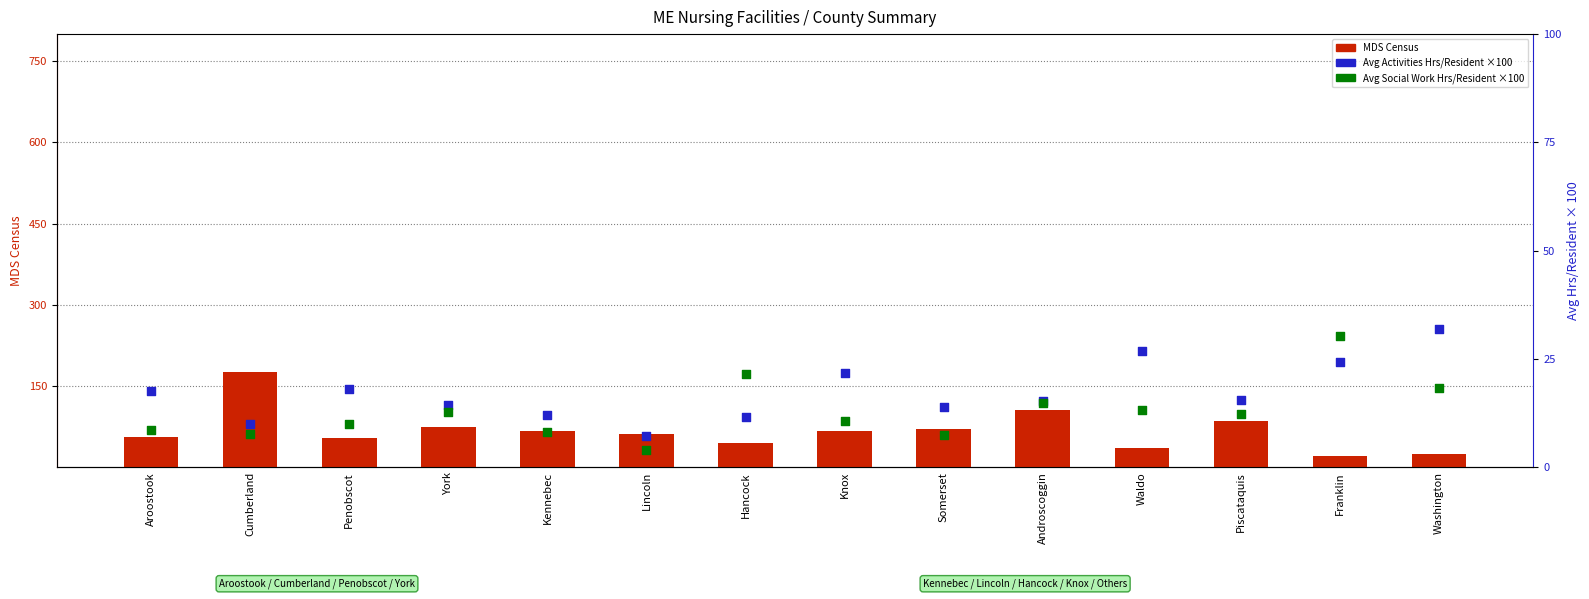

Which series has the widest spread of Y values?

MDS Census